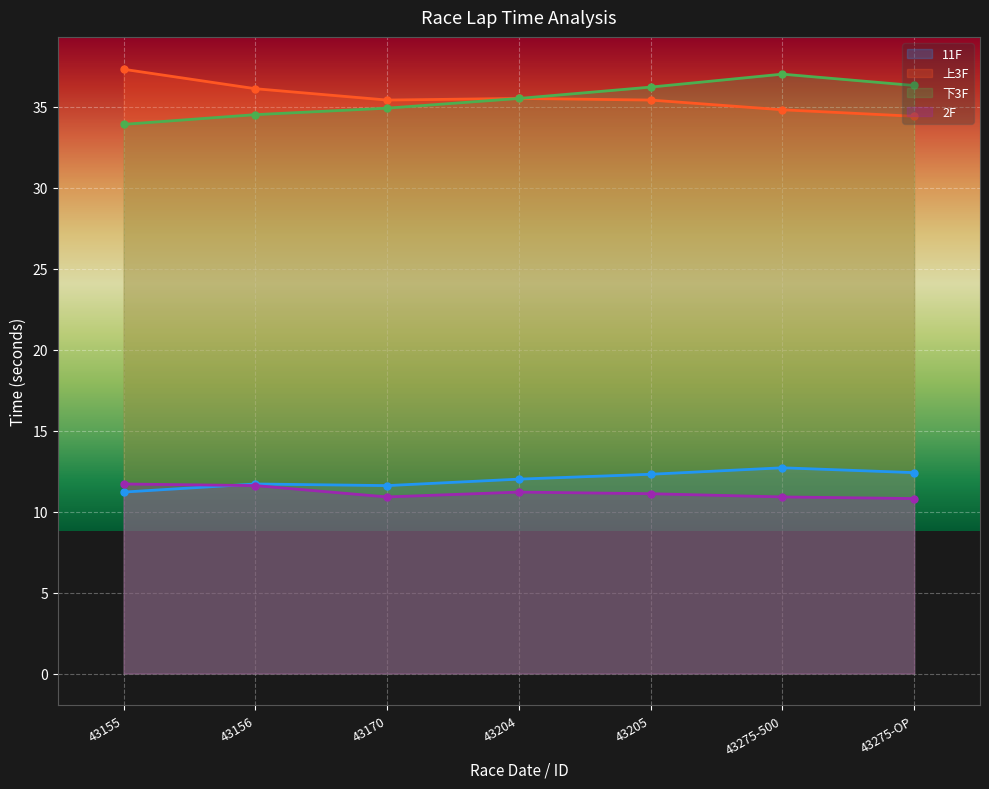

Between 43155 and 43275-OP, which is larger?

43275-OP